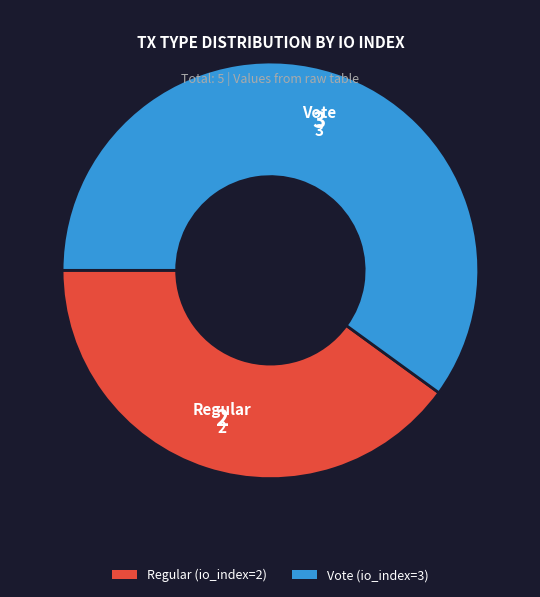

True or false: Regular (io_index=2) accounts for 40% of the total.

True